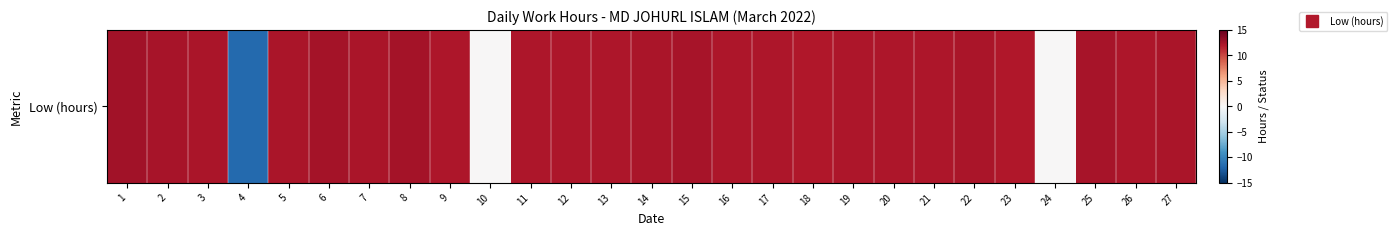

Reading left to right, extract all data points from this chart.

12.5	12.4	12.2	-11.6	12.2	12.4	12.2	12.5	12.2	0.0	12.1	12.1	12.1	12.2	12.3	12.2	12.1	12.1	12.2	12.1	12.1	12.2	12.1	0.0	12.3	12.1	12.3